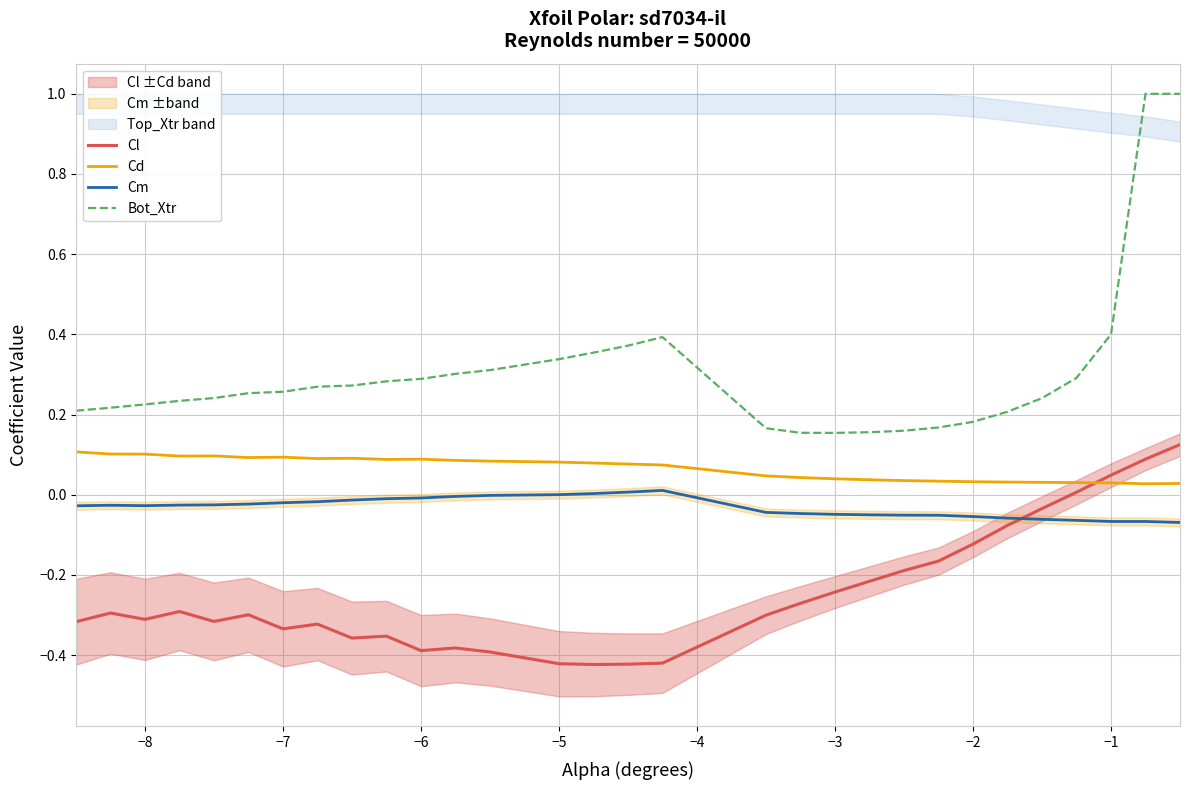

Does the chart display data point markers on the line(s)?

No